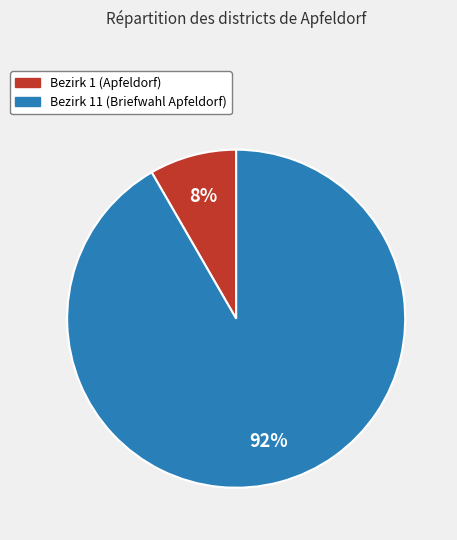

The Bezirk 11 (Briefwahl Apfeldorf) slice represents 92% of the pie. True or false?

True